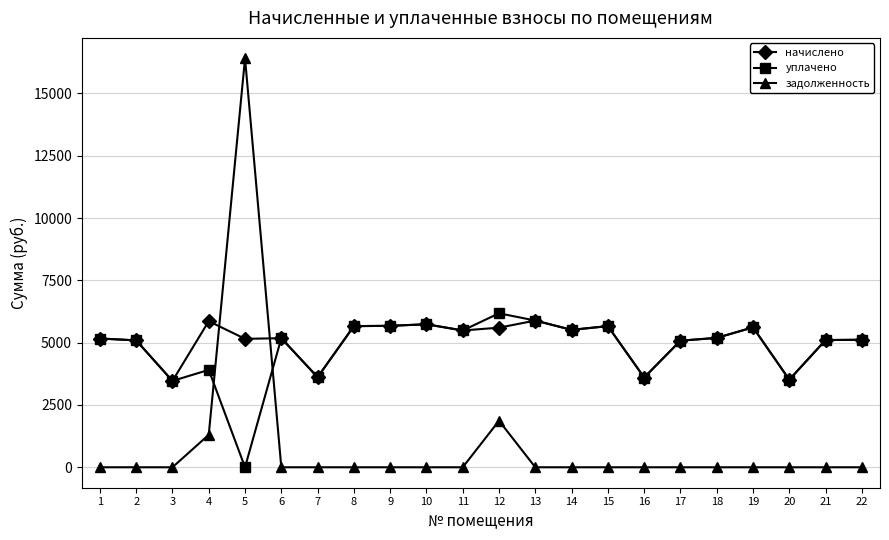

Which series has the largest total across all categories?

начислено